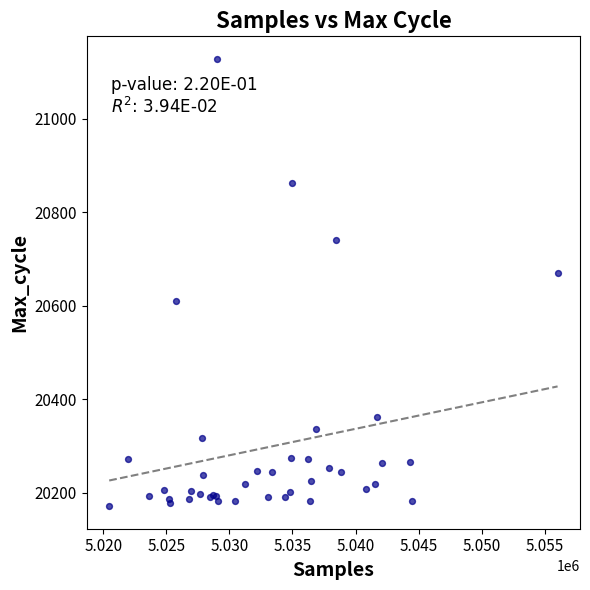

What Y value in the scatter plot is closest to 20649?

20669